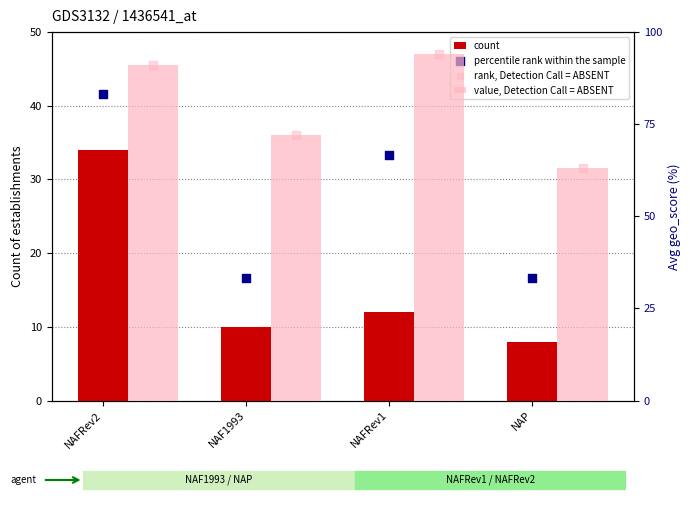

What are all the series names shown in the legend?

count, value, Detection Call = ABSENT, percentile rank within the sample, rank, Detection Call = ABSENT